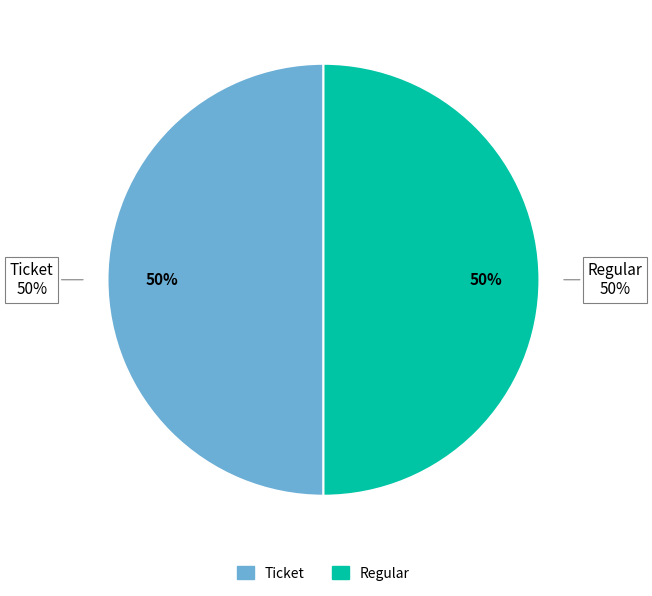

What is the total percentage of Ticket and Regular?

100.0%